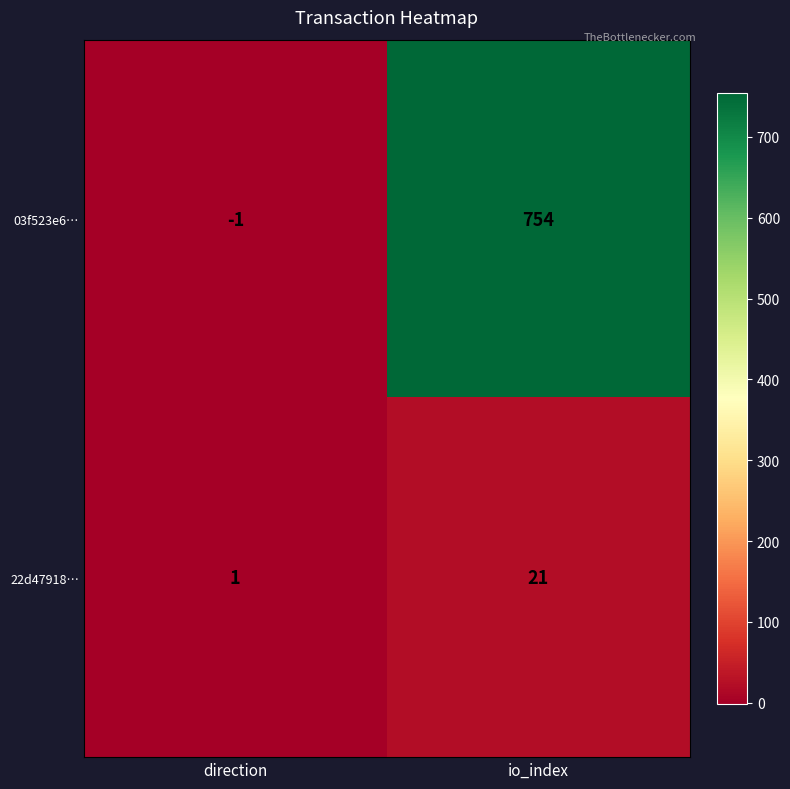

Between direction and io_index, which series saw the biggest shift?

03f523e6…